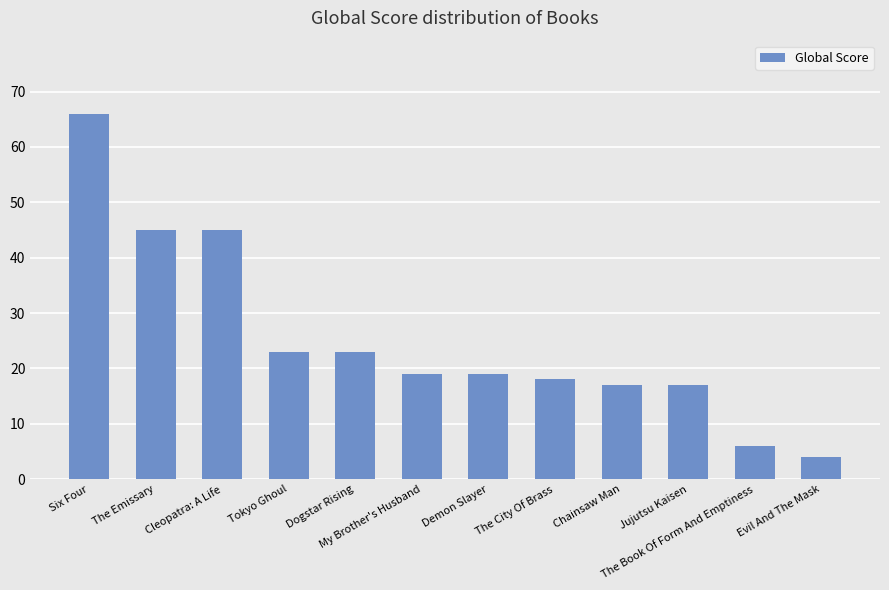

The chart shows a value of 66 at Six Four. True or false?

True